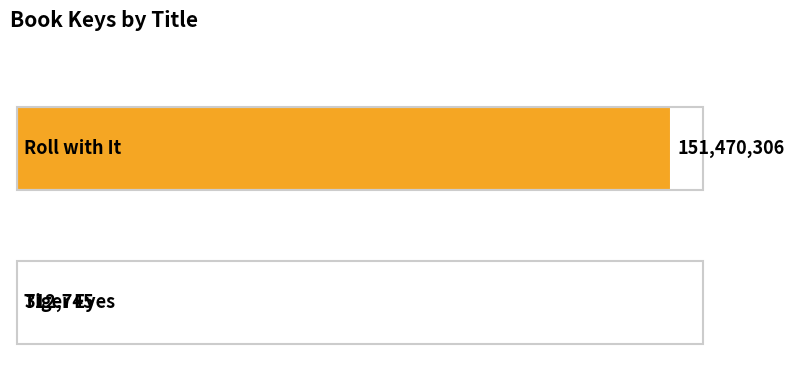

List the labels in order of value, smallest first.

Tiger Eyes (Key: 312745), Roll with It (Key: 151470306)